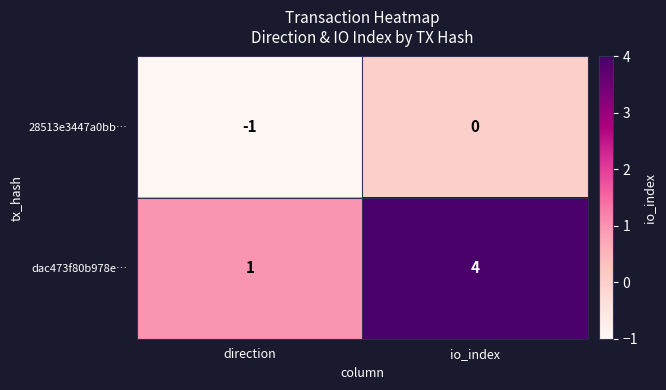

Which series has the widest spread of values?

dac473f80b978e…